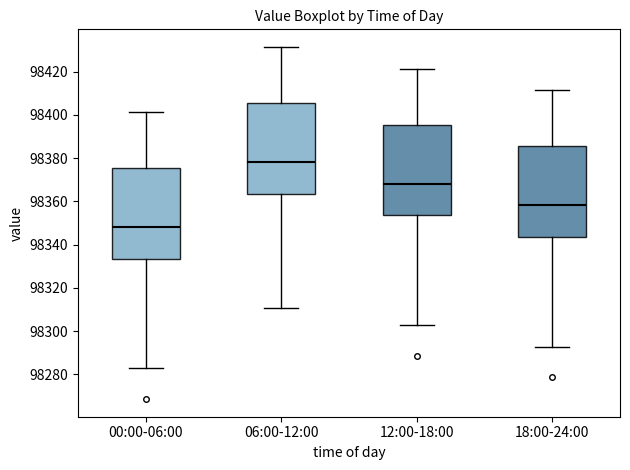

Which box's median line is the highest?

06:00-12:00